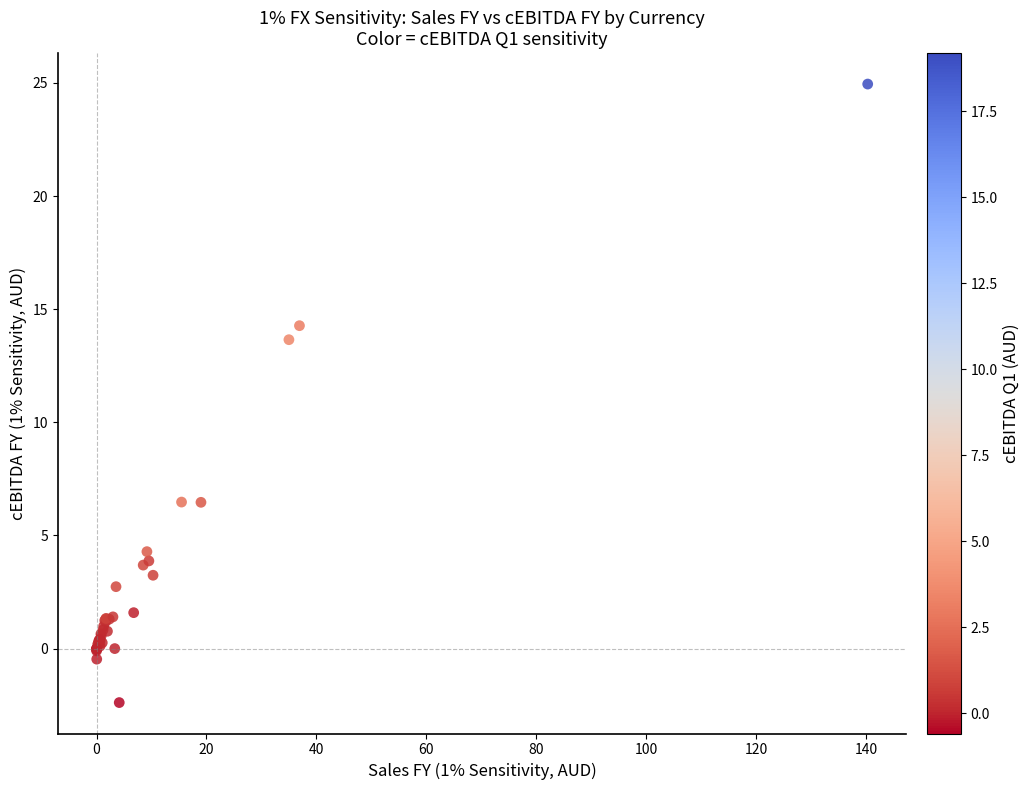

What Y value in the scatter plot is closest to 11?

13.7